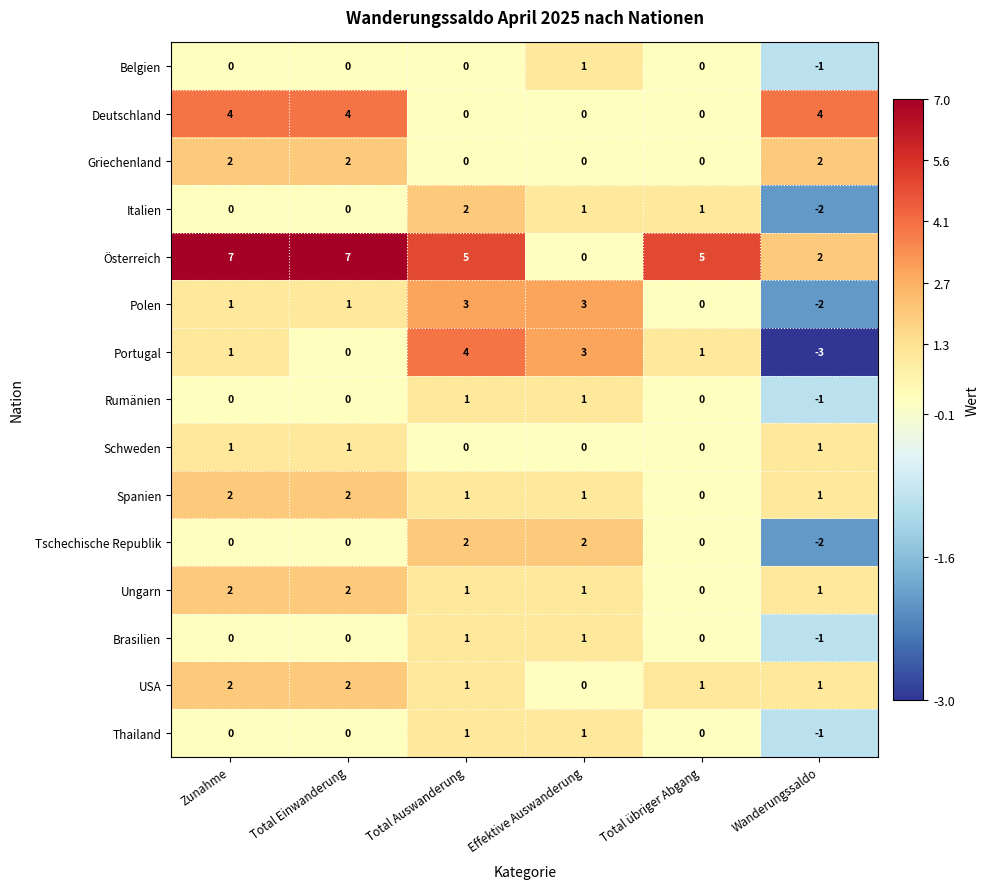

What is the smallest value displayed?

-3